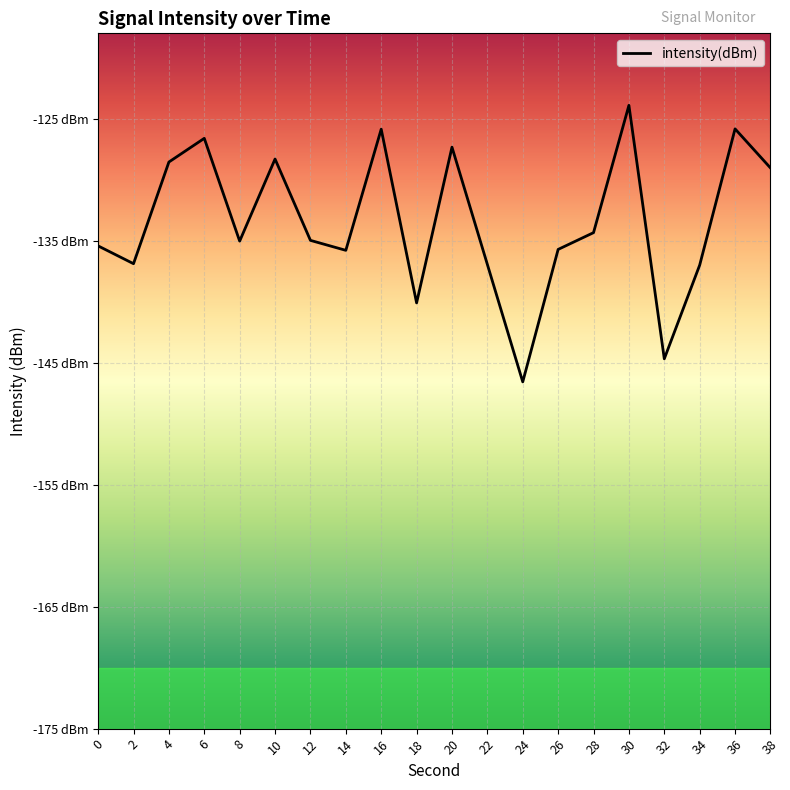

Does the chart display data point markers on the line(s)?

No